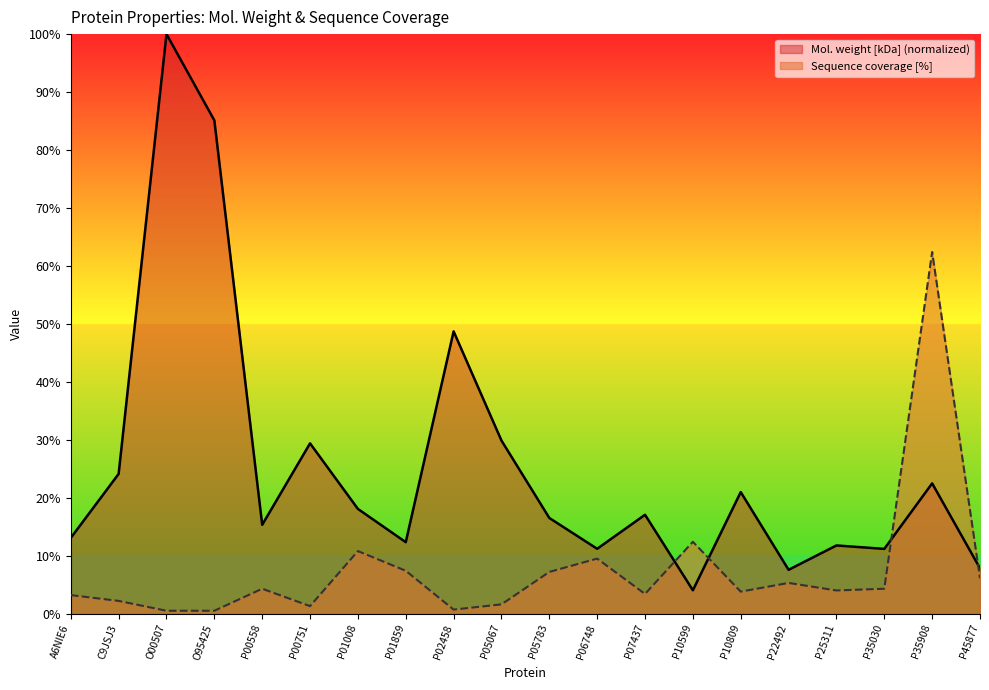

Reading left to right, list all the values displayed in this chart.

Mol. weight [kDa]: A6NIE6=13.1	C9JSJ3=24.1	O00507=100.0	O95425=85.1	P00558=15.3	P00751=29.4	P01008=18.1	P01859=12.3	P02458=48.7	P05067=29.9	P05783=16.5	P06748=11.2	P07437=17.1	P10599=4.0	P10809=21.0	P22492=7.6	P25311=11.8	P35030=11.2	P35908=22.5	P45877=7.8
Sequence coverage [%]: A6NIE6=3.2	C9JSJ3=2.2	O00507=0.5	O95425=0.5	P00558=4.3	P00751=1.3	P01008=10.8	P01859=7.4	P02458=0.7	P05067=1.6	P05783=7.2	P06748=9.5	P07437=3.4	P10599=12.4	P10809=3.8	P22492=5.3	P25311=4.0	P35030=4.3	P35908=62.4	P45877=6.1